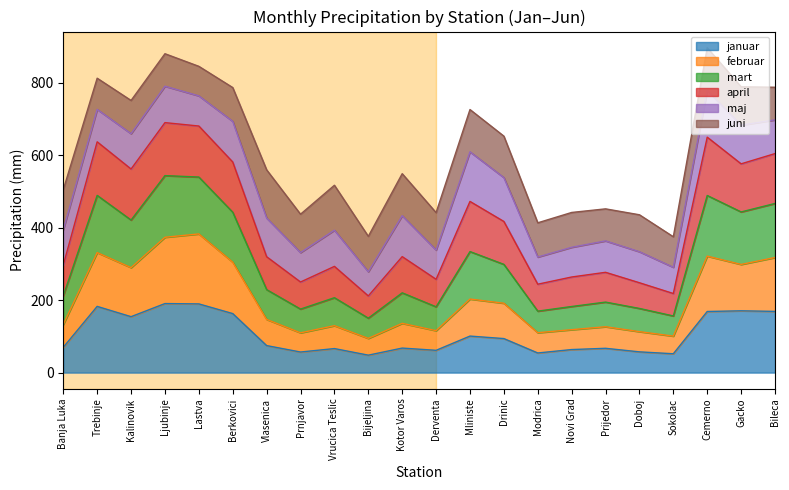

What is the minimum value for januar?

48.2